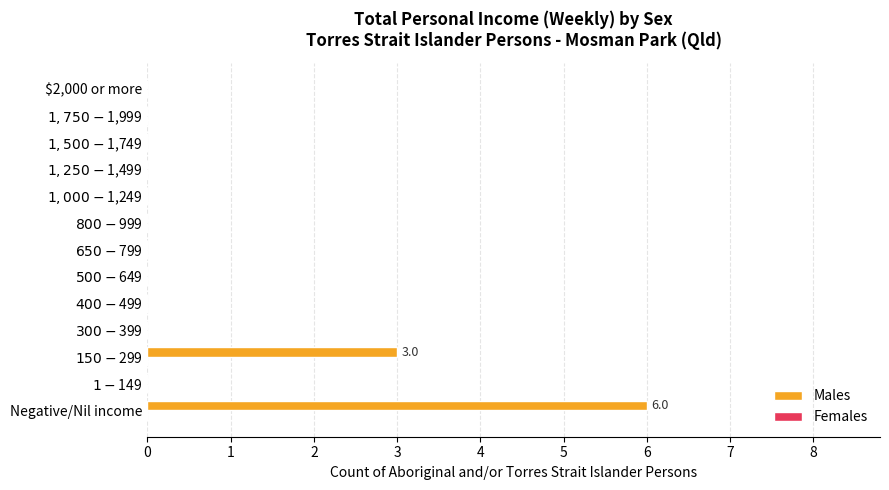

Which label corresponds to the largest value in the chart?

Negative/Nil income